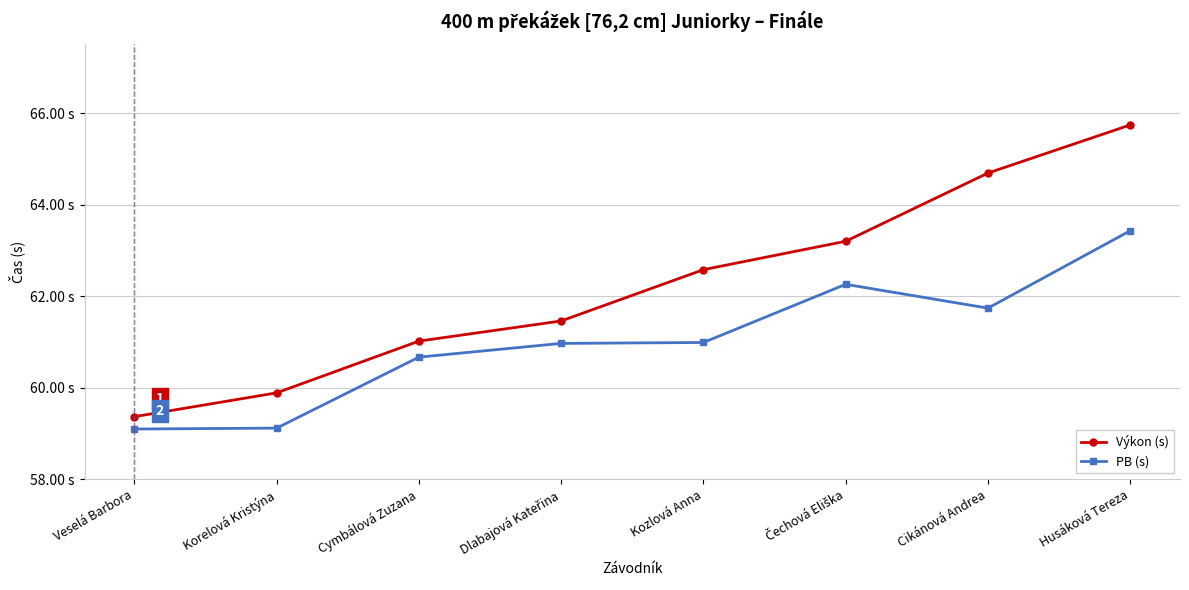

What are all the series names shown in the legend?

Výkon (s), PB (s)